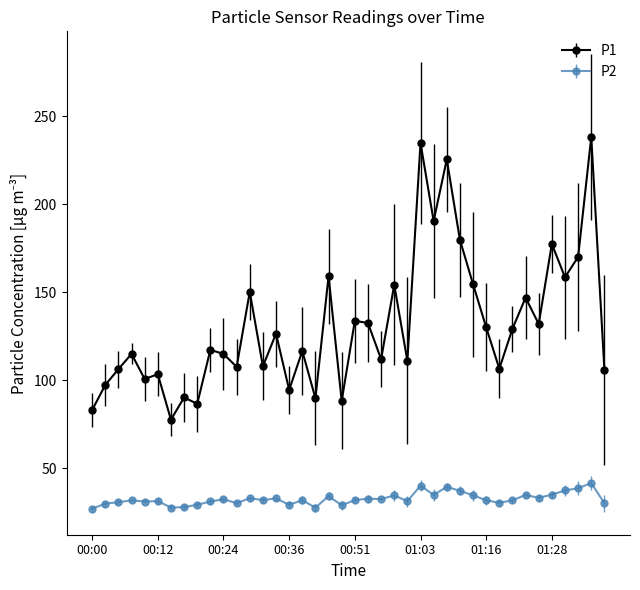

What is the minimum value for P2?

27.1